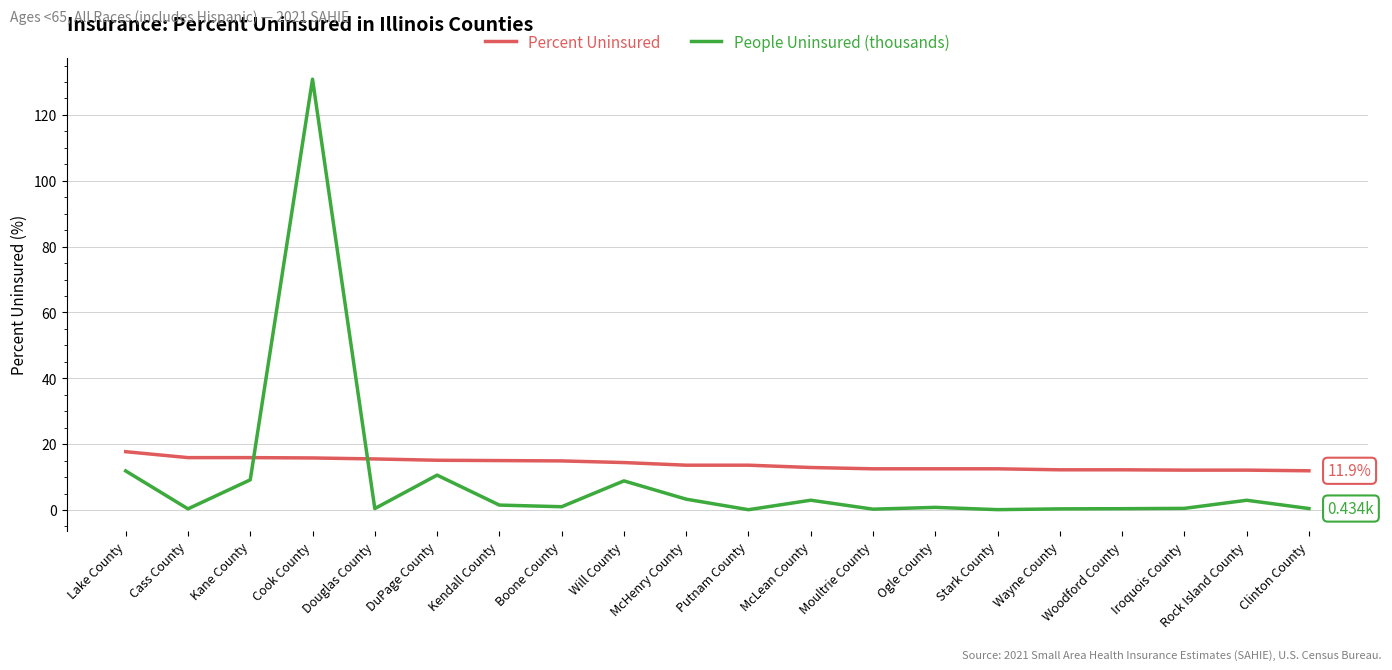

Is it true that Percent Uninsured equals 14.9 at Boone County?

True